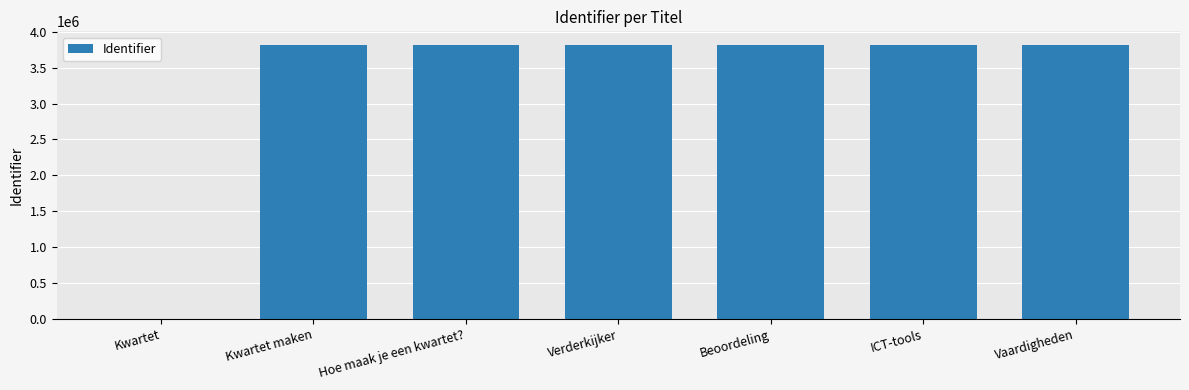

What is the approximate value at Kwartet maken?

3814197